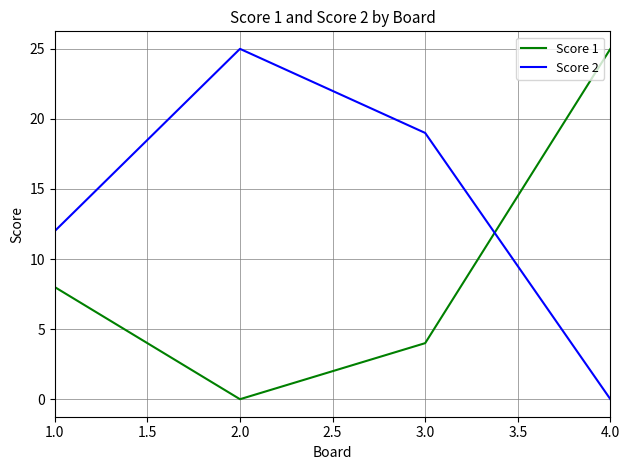

How many distinct data groups are displayed?

2